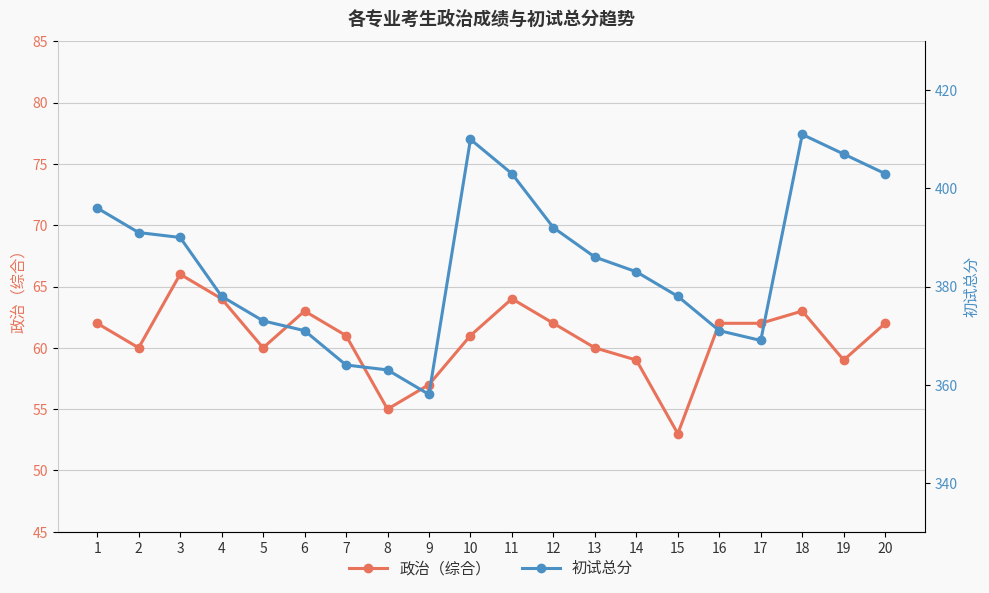

Which series has the largest total across all categories?

初试总分